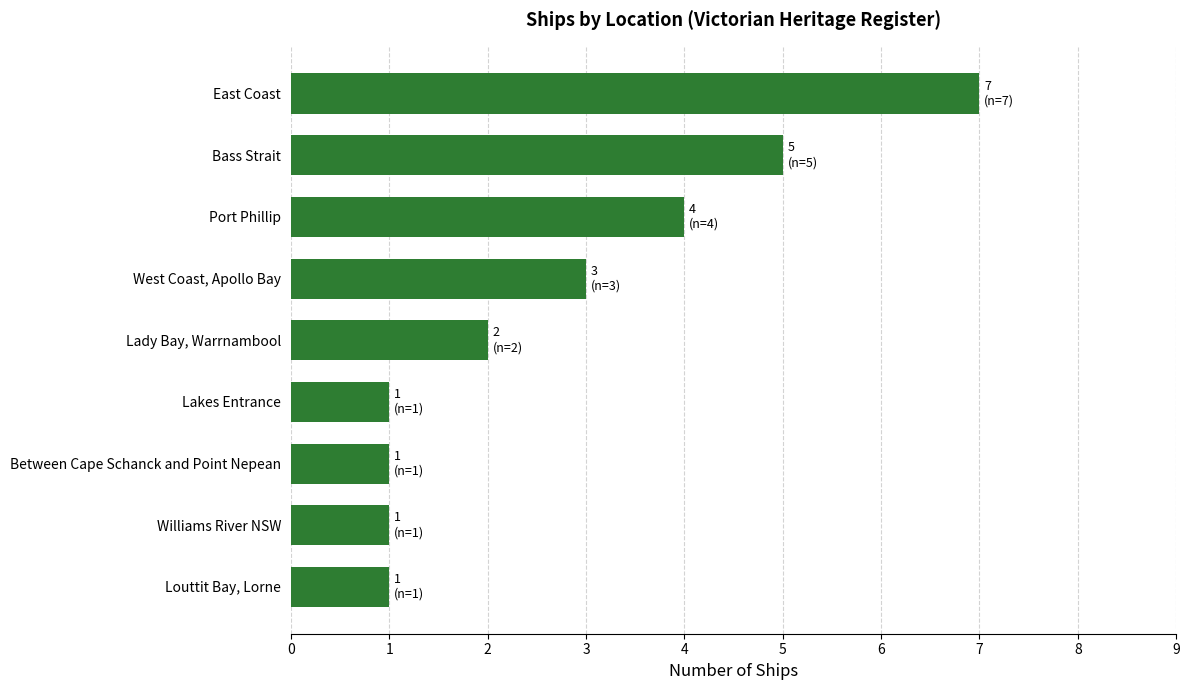

What is the difference between the maximum and minimum values?

6